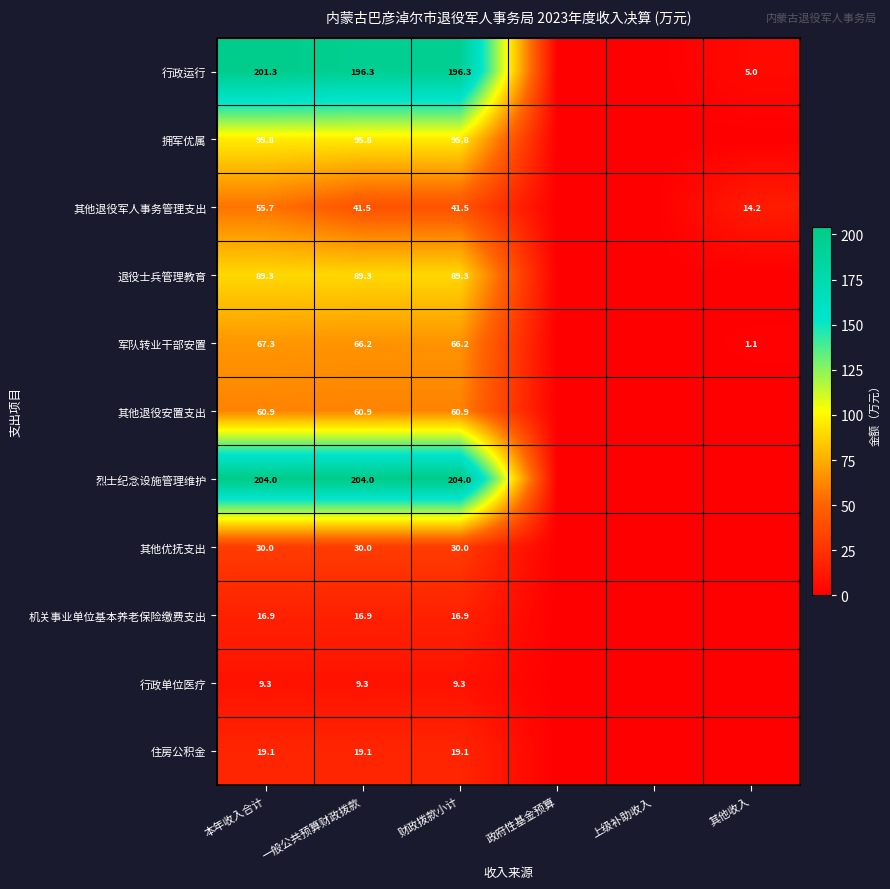

The value of 拥军优属 at 财政拨款小计 is 95.8. True or false?

True